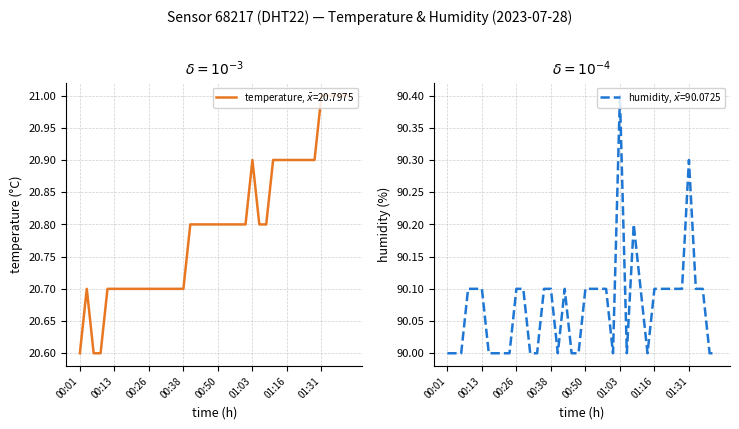

Reading right to left, transcribe all the data shown in this chart.

temperature: 21.0	21.0	21.0	21.0	21.0	20.9	20.9	20.9	20.9	20.9	20.9	20.9	20.8	20.8	20.9	20.8	20.8	20.8	20.8	20.8	20.8	20.8	20.8	20.8	20.7	20.7	20.7	20.7	20.7	20.7	20.7	20.7	20.7	20.7	20.7	20.7	20.6	20.6	20.7	20.6
humidity: 90.0	90.0	90.1	90.1	90.3	90.1	90.1	90.1	90.1	90.1	90.0	90.1	90.2	90.0	90.4	90.0	90.1	90.1	90.1	90.1	90.0	90.0	90.1	90.0	90.1	90.1	90.0	90.0	90.1	90.1	90.0	90.0	90.0	90.0	90.1	90.1	90.1	90.0	90.0	90.0